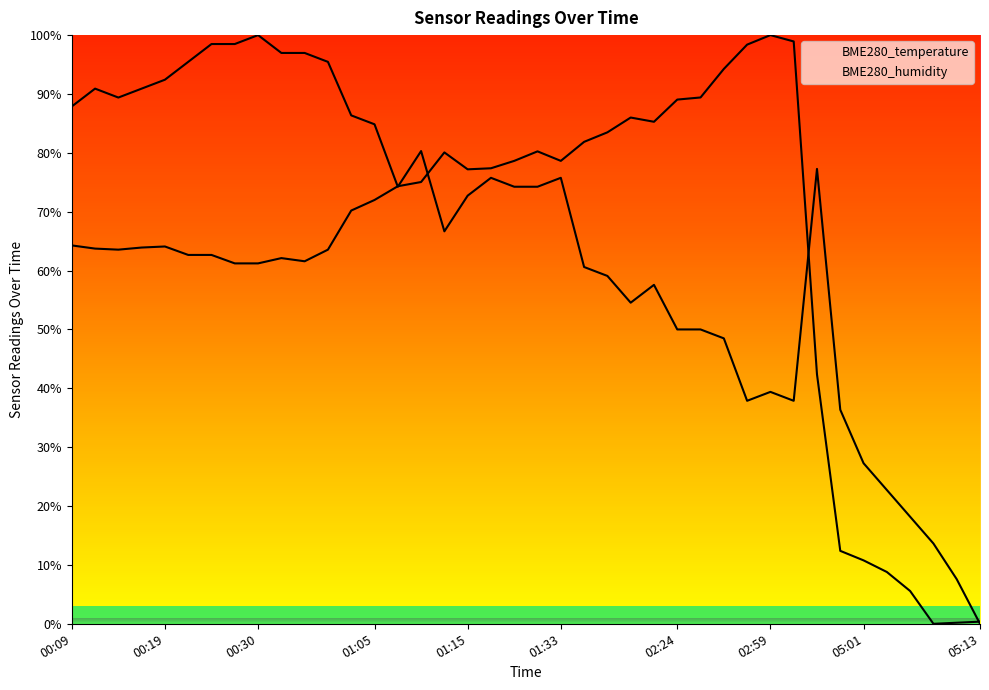

Rank the series at 01:12 from highest to lowest value.

BME280_humidity, BME280_temperature